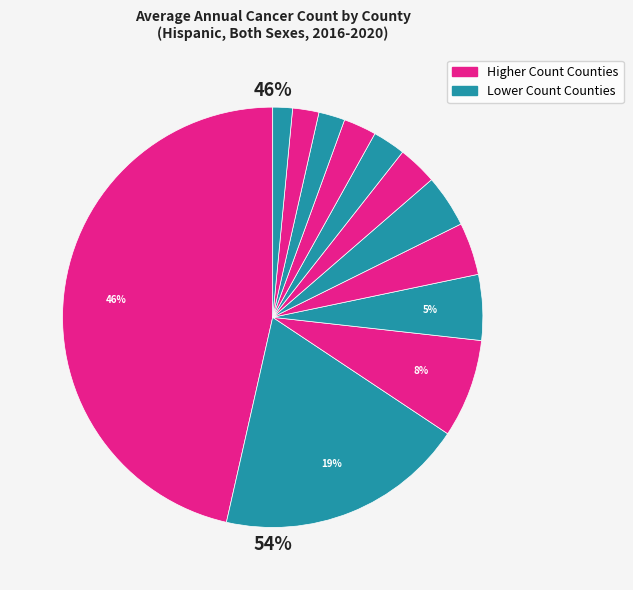

How many slices are in this pie chart?

12